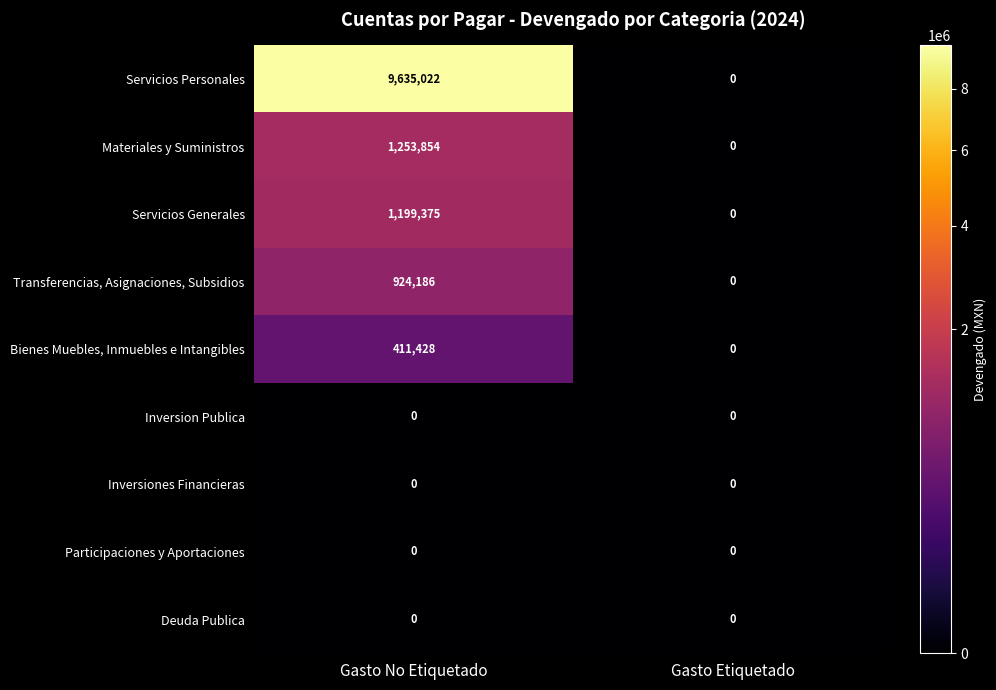

What is the maximum value shown in the chart?

9635022